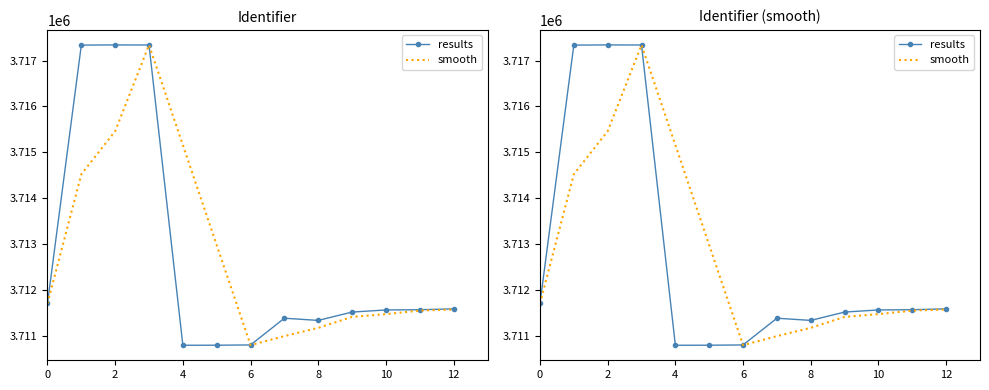

At 12, list the series in order from smallest to largest.

smooth, results